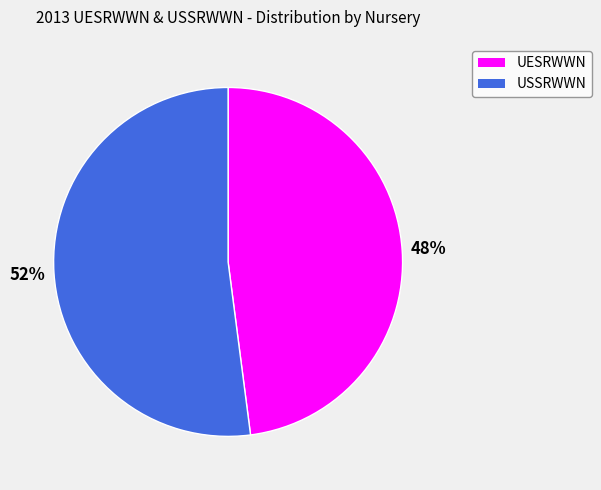

Rank the categories by value from lowest to highest.

UESRWWN, USSRWWN